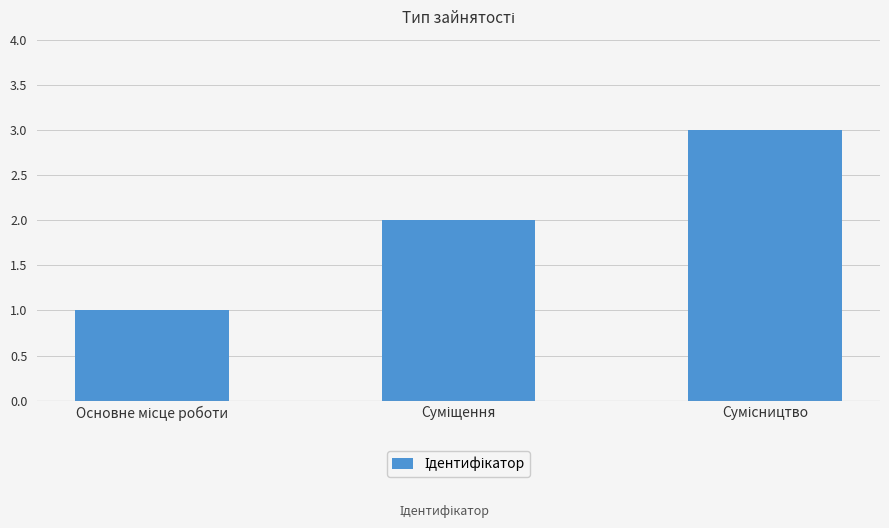

What is the difference between the maximum and second lowest values?

1